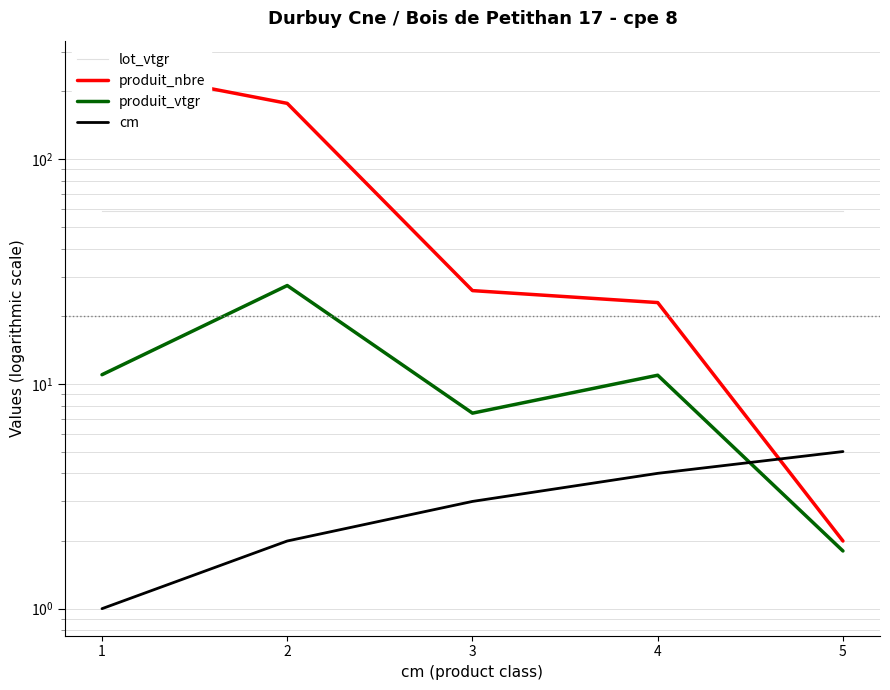

Reading left to right, list all the values displayed in this chart.

lot_vtgr: 1=58.5	2=58.5	3=58.5	4=58.5	5=58.5
produit_nbre: 1=255.0	2=177.0	3=26.0	4=23.0	5=2.0
produit_vtgr: 1=11.0	2=27.4	3=7.4	4=10.9	5=1.8
cm: 1=1.0	2=2.0	3=3.0	4=4.0	5=5.0